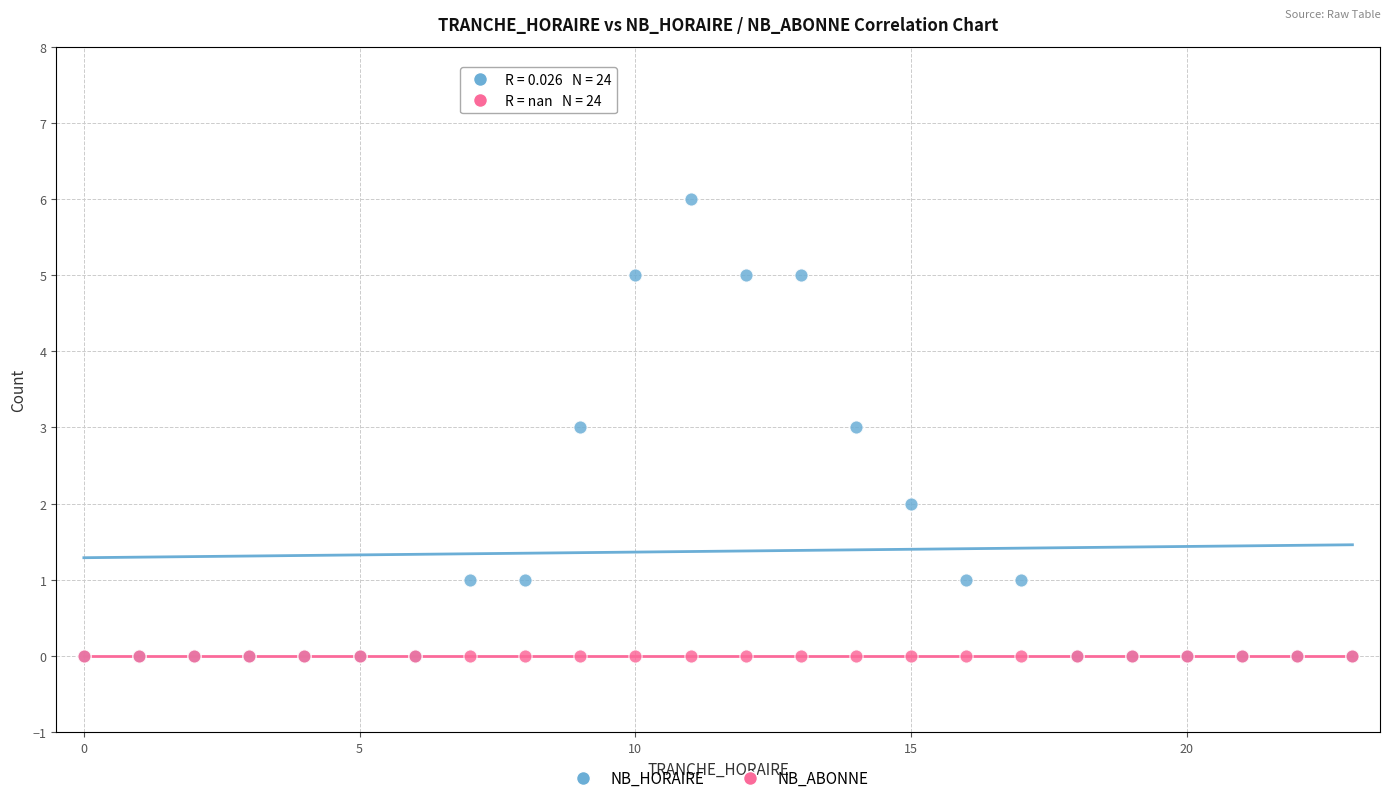

What are all the series names shown in the legend?

NB_HORAIRE, NB_ABONNE